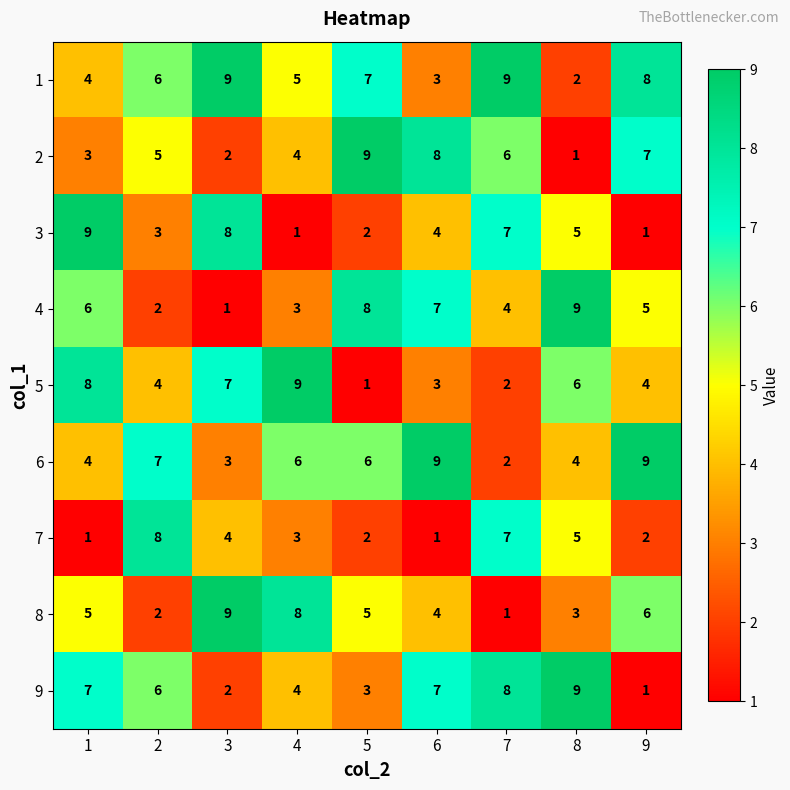

Is it true that 2 equals 6 at 7?

True